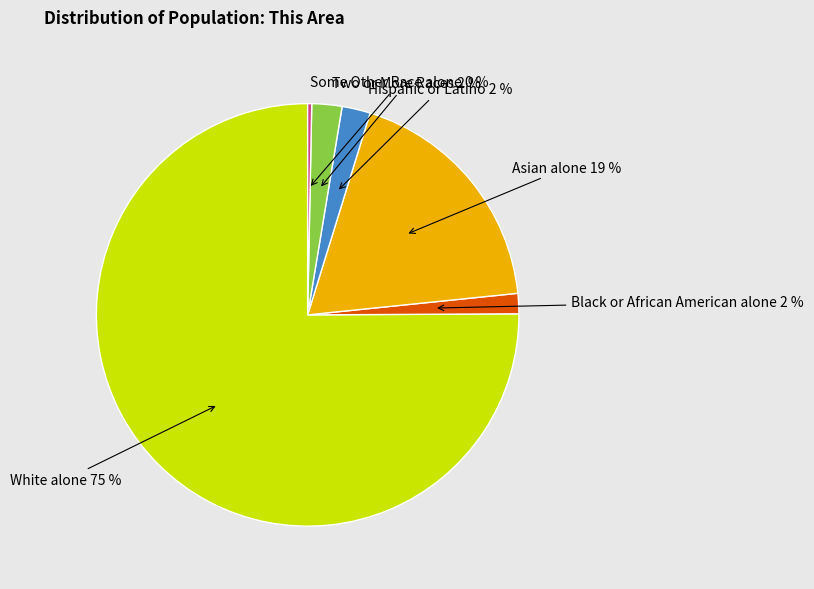

What percentage is the Black or African American alone slice, to the nearest percent?

2%